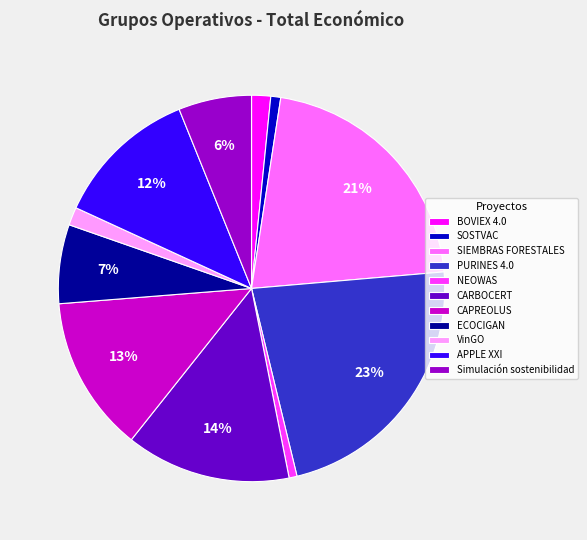

To the nearest percent, what is the average slice percentage?

9%